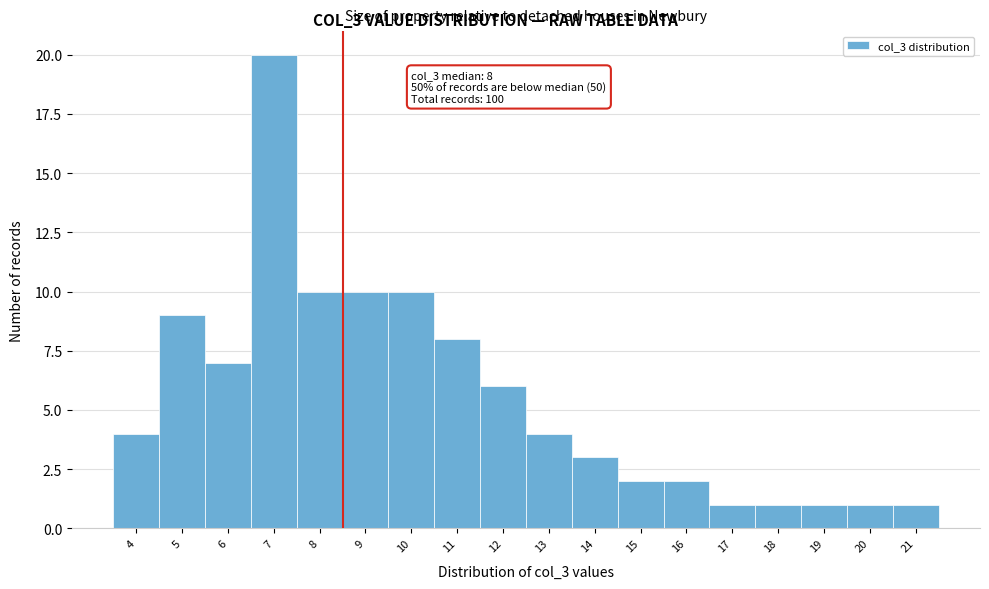

Reading right to left, list all the values displayed in this chart.

21=1	20=1	19=1	18=1	17=1	16=2	15=2	14=3	13=4	12=6	11=8	10=10	9=10	8=10	7=20	6=7	5=9	4=4